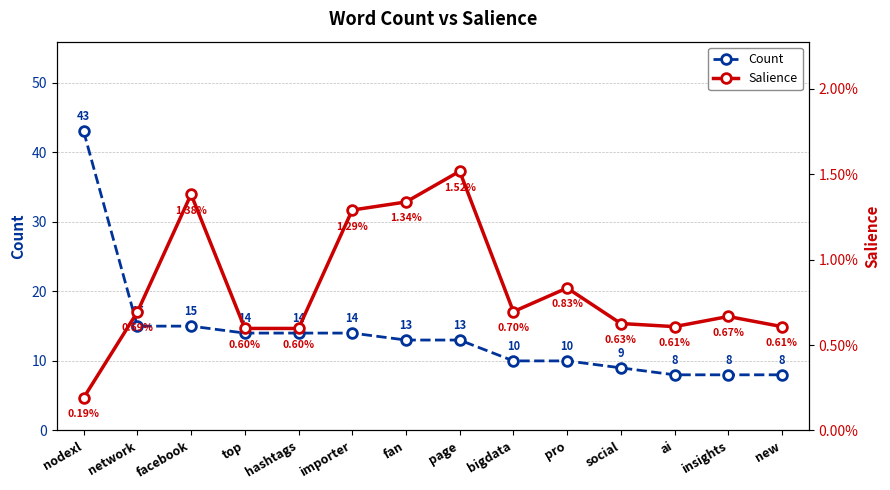

True or false: Count has more than 1 points higher than both neighbors.

False